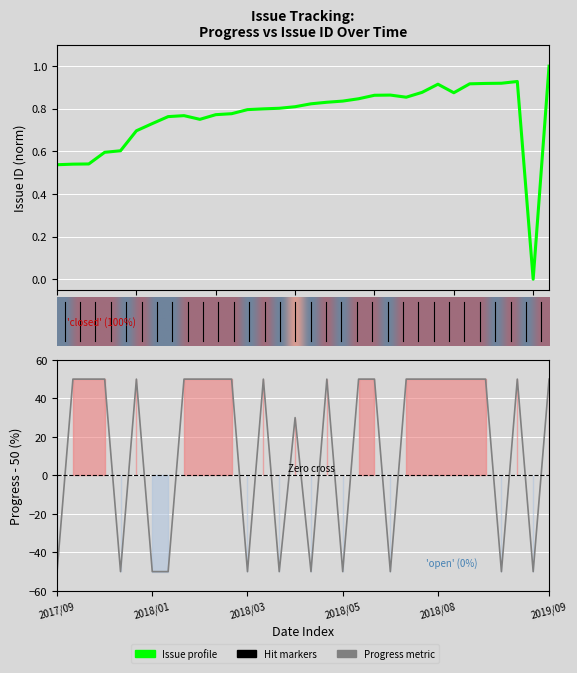

The Issue ID series shows 0.3 at 2017/09/15. True or false?

False